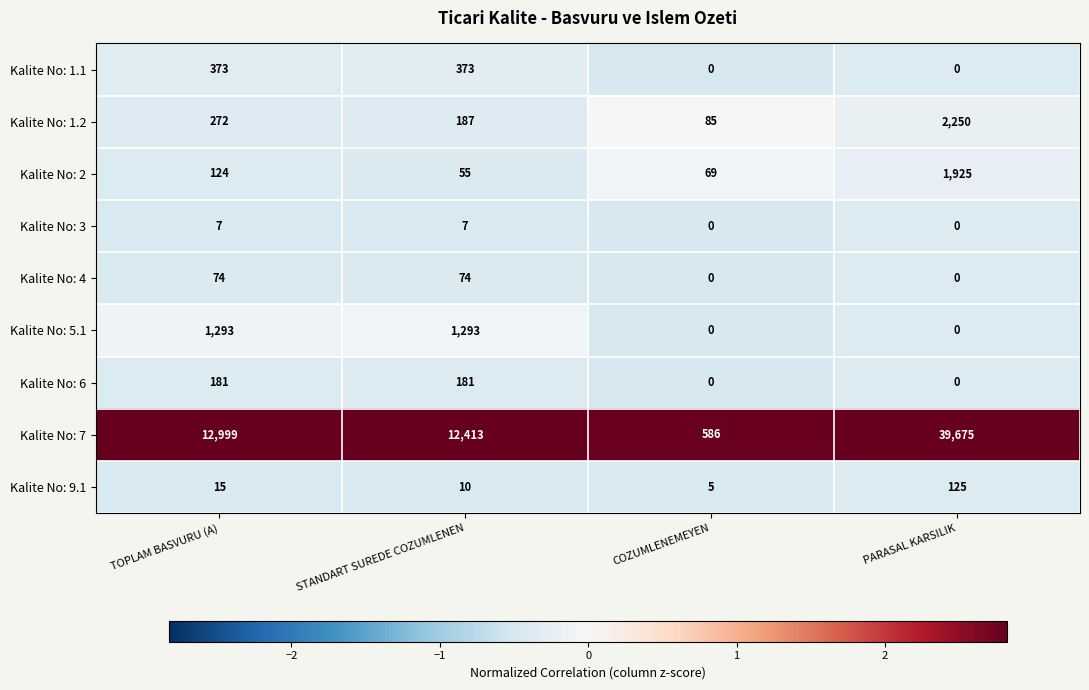

True or false: Kalite No: 1.1 has a value of 373 at STANDART SUREDE COZUMLENEN.

True